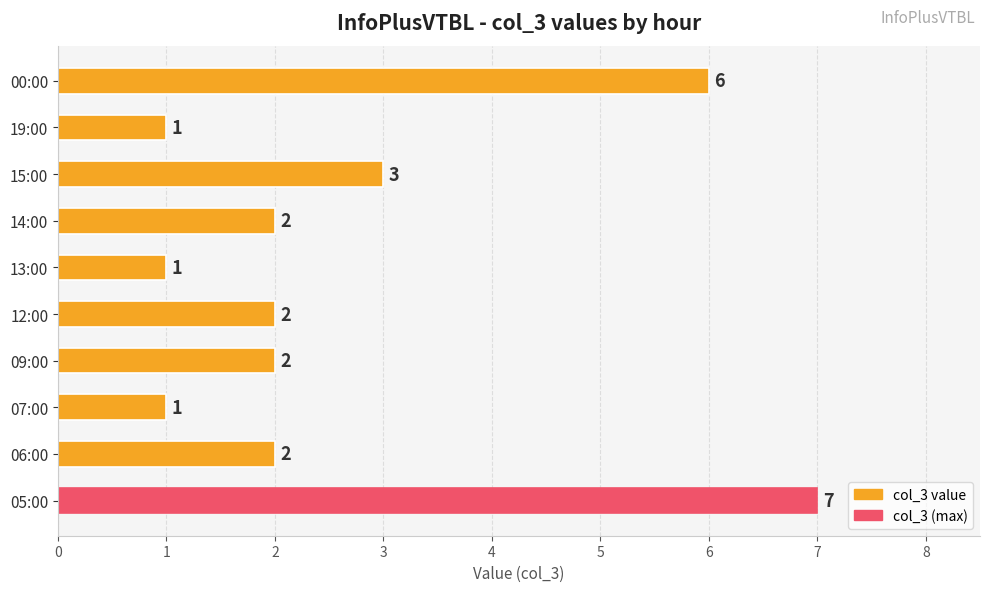

Between 06:00 and 15:00, which is larger?

15:00